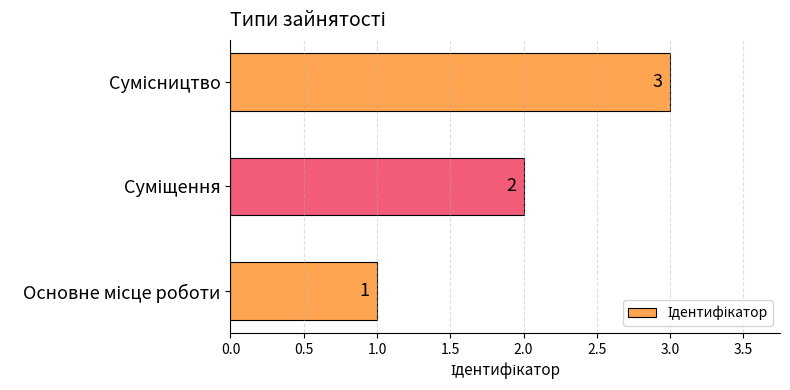

How many values are between 1 and 3?

3